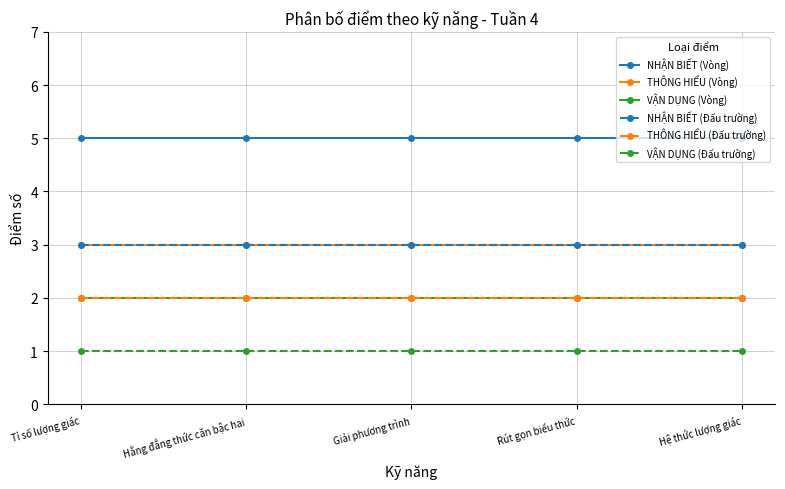

True or false: THÔNG HIỂU (Đấu trường) has more than 0 points higher than both neighbors.

False